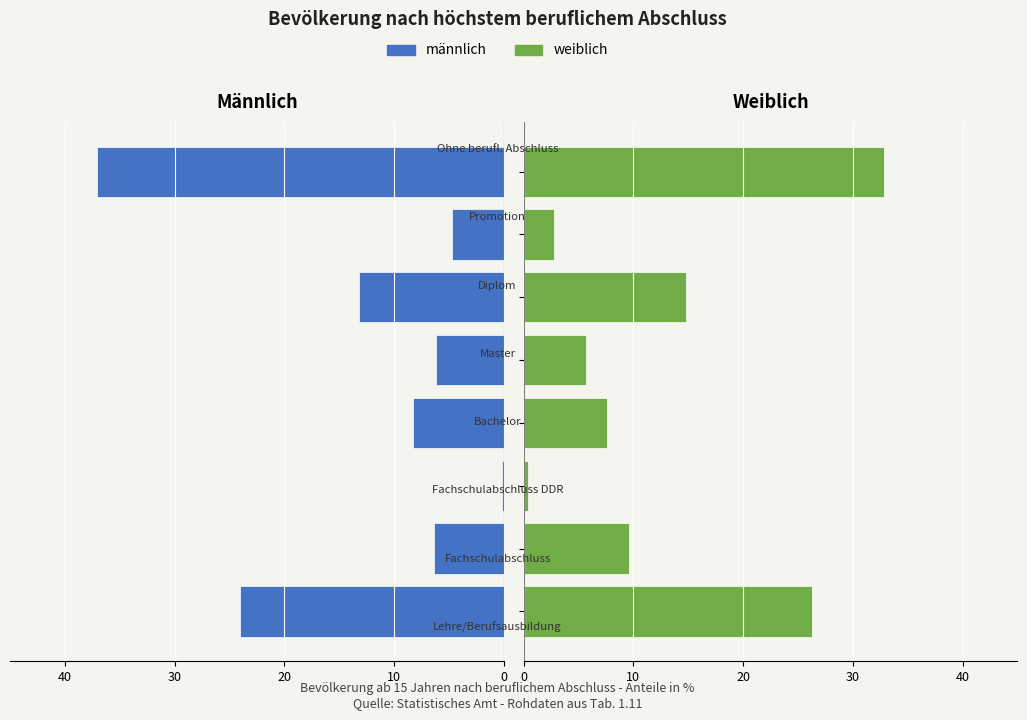

Which has a higher value, 40 or 20?

20